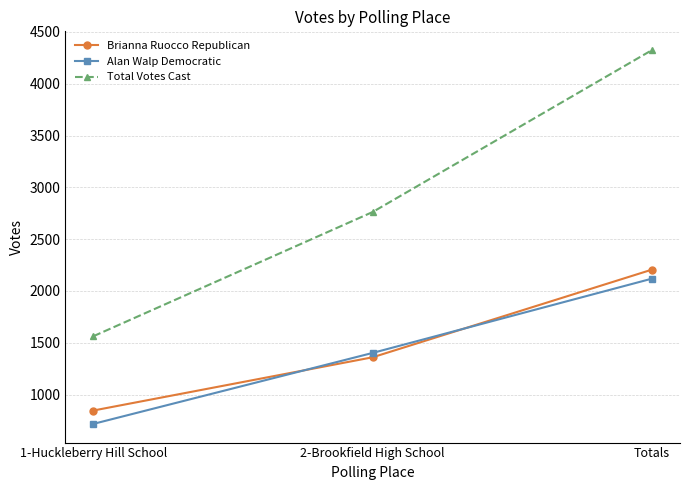

Between 1-Huckleberry Hill School and 2-Brookfield High School, which series saw the biggest shift?

Total Votes Cast